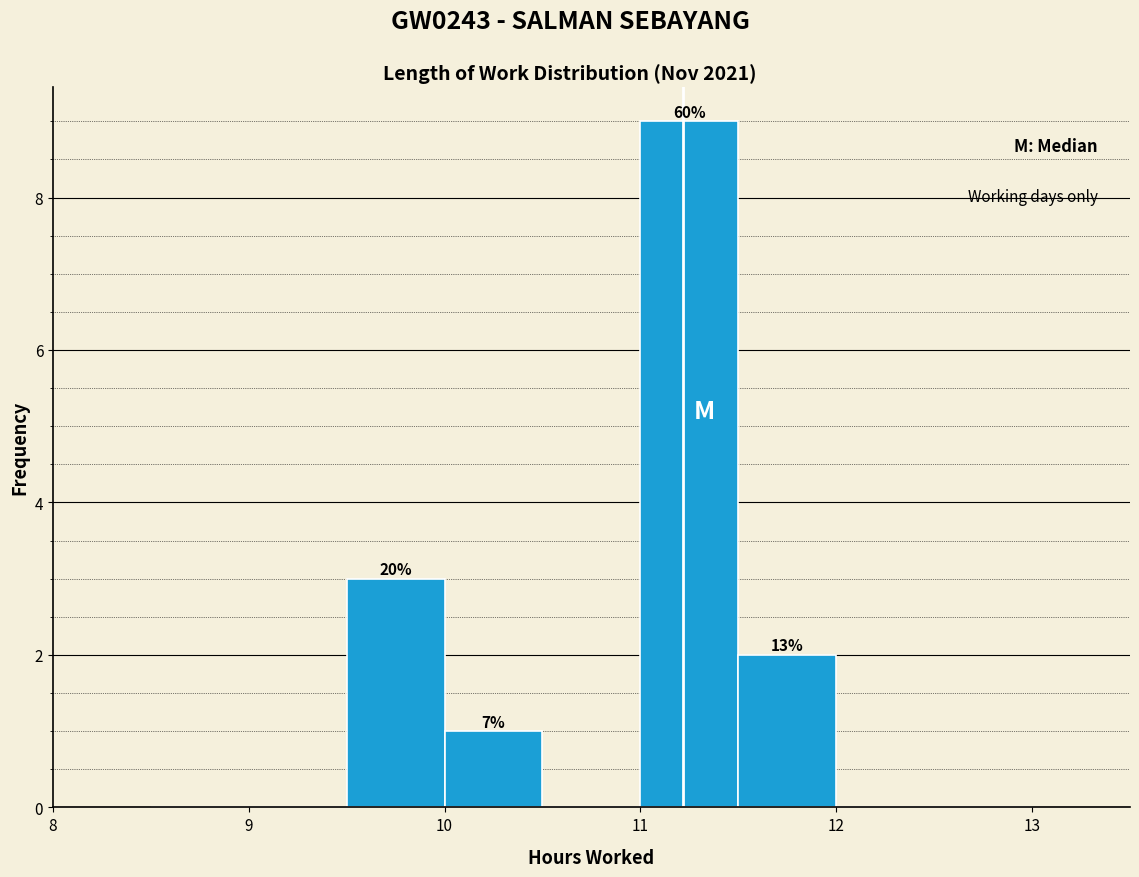

Over which range of the x-axis is the bar tallest?

11.0 to 11.5